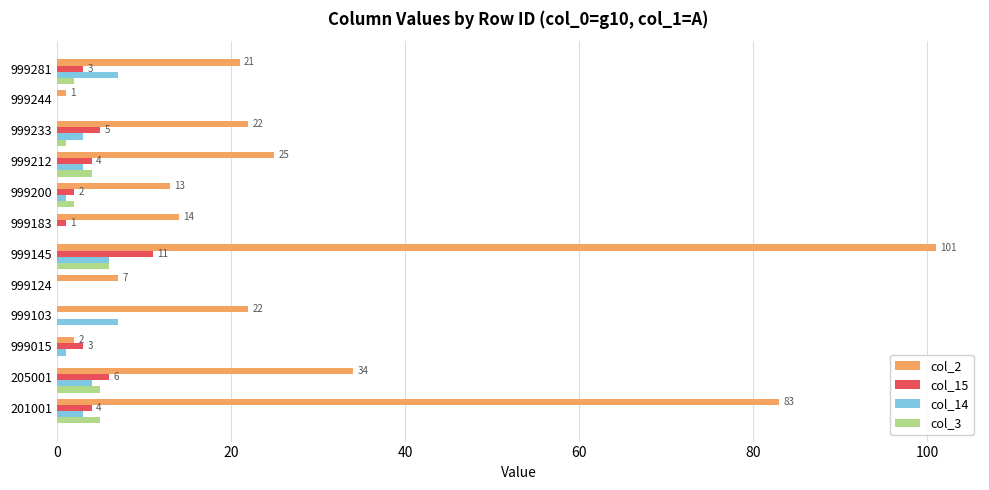

Is it true that col_2 equals 22 at 999200?

False